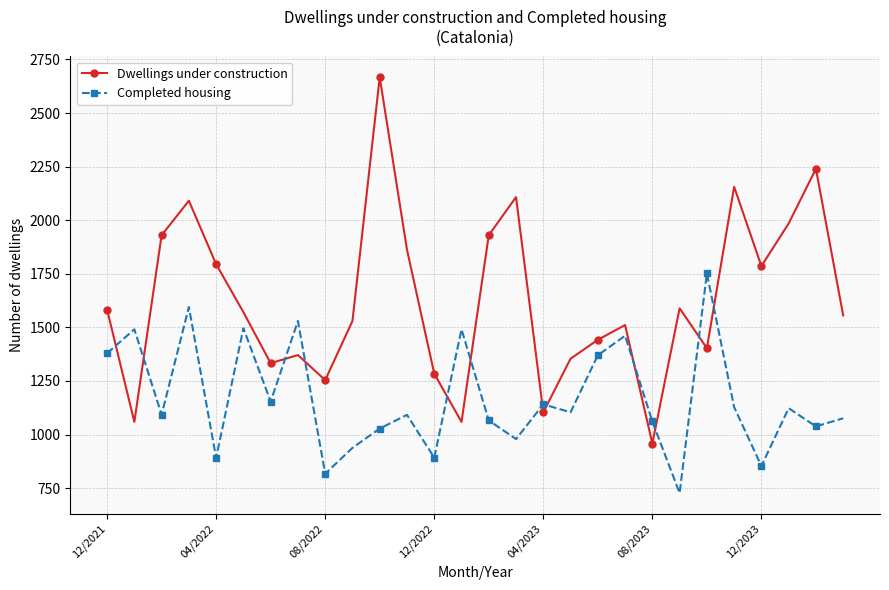

Which series ends up on top after the final intersection of Dwellings under construction and Completed housing?

Dwellings under construction